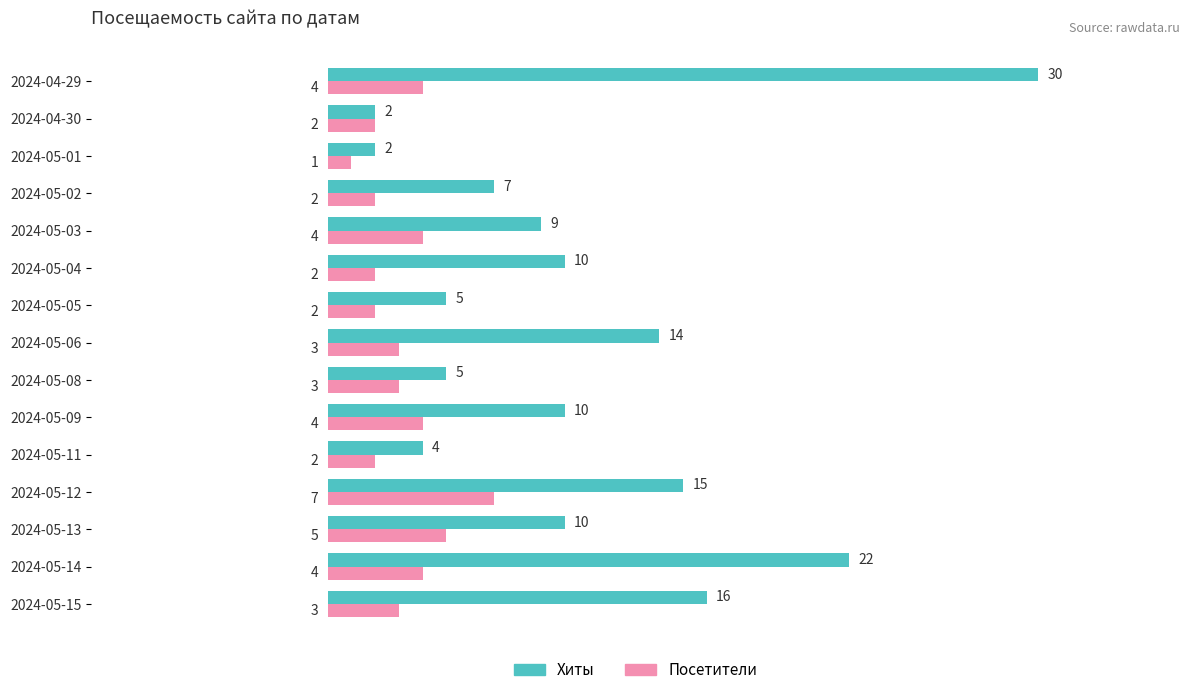

The Хиты series shows 2 at 2024-05-08. True or false?

False